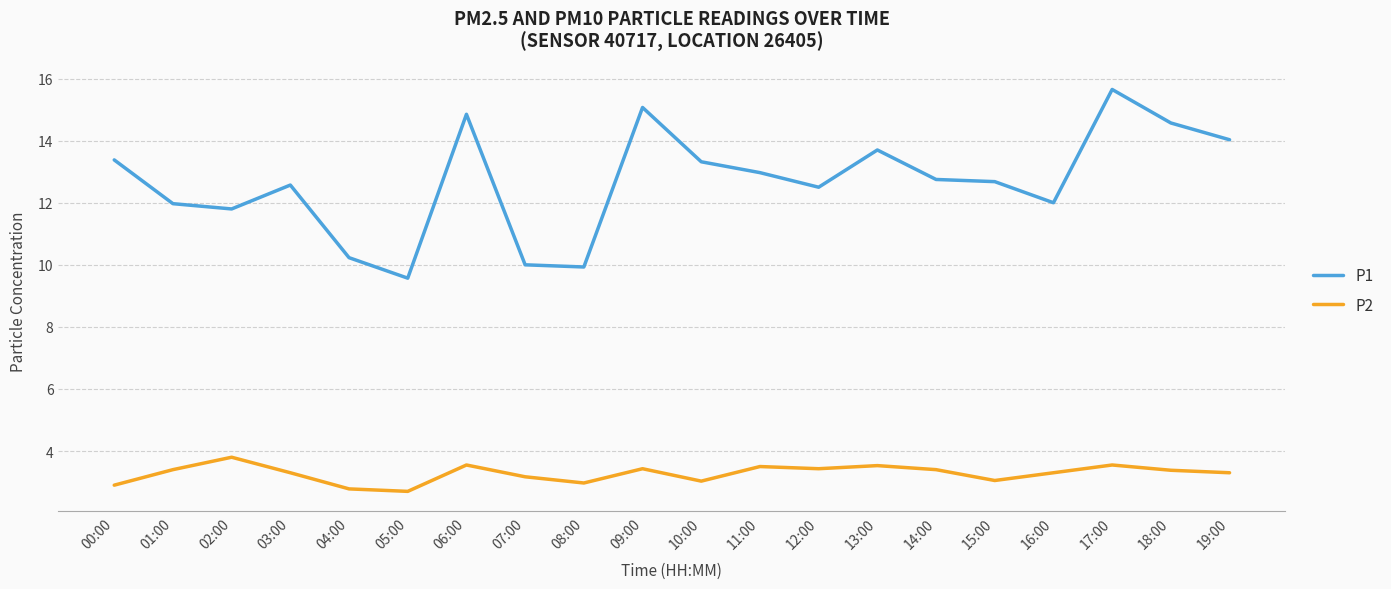

Rank the series by their average value, from lowest to highest.

P2, P1